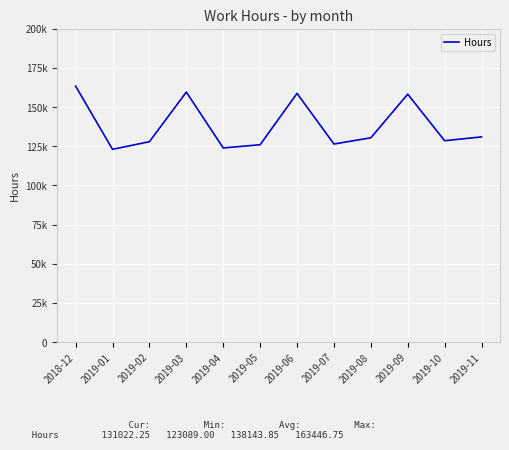

Does the chart display data point markers on the line(s)?

No